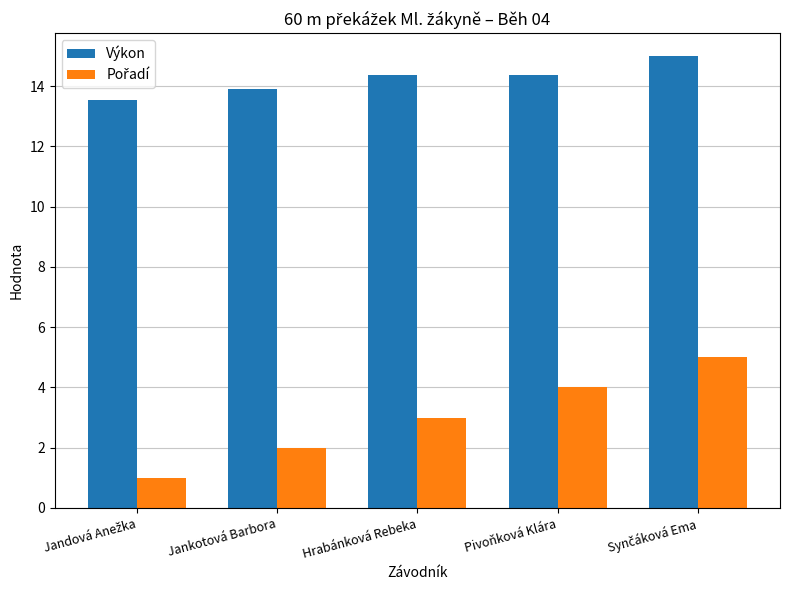

True or false: Výkon has a value of 6.0 at Jankotová Barbora.

False